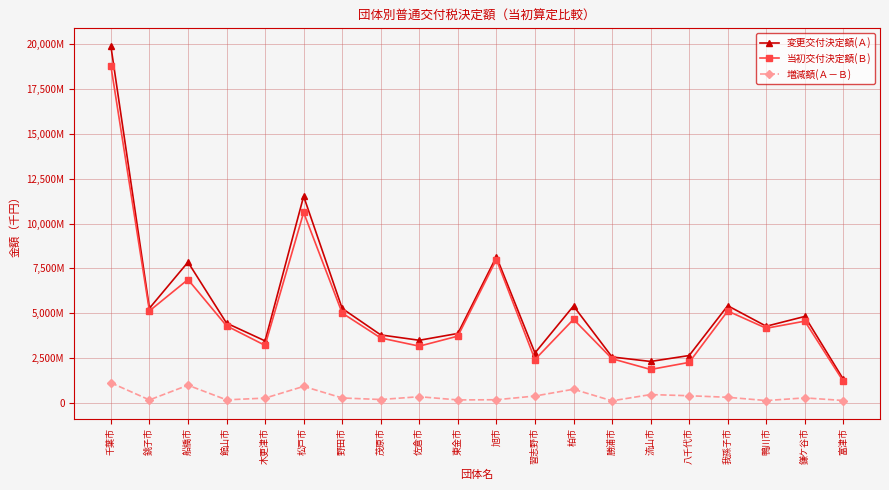

At which category does 増減額(Ａ－Ｂ) reach its first local valley?

銚子市